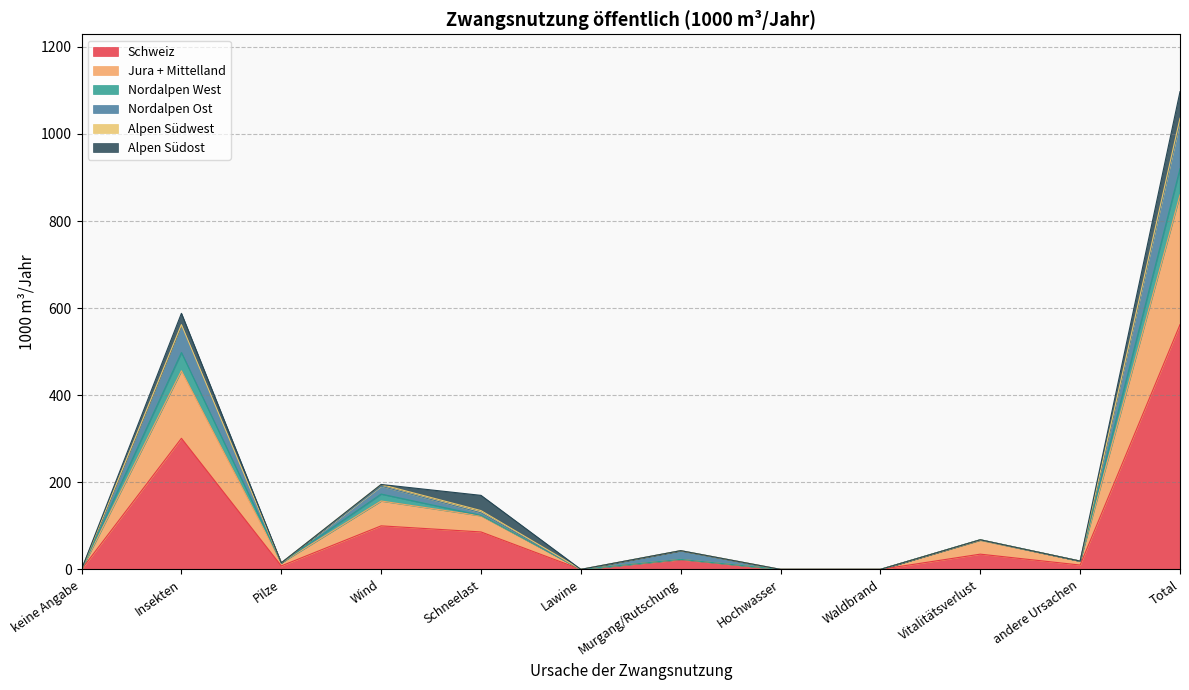

What is the difference between the maximum and minimum values in the Schweiz series?

562